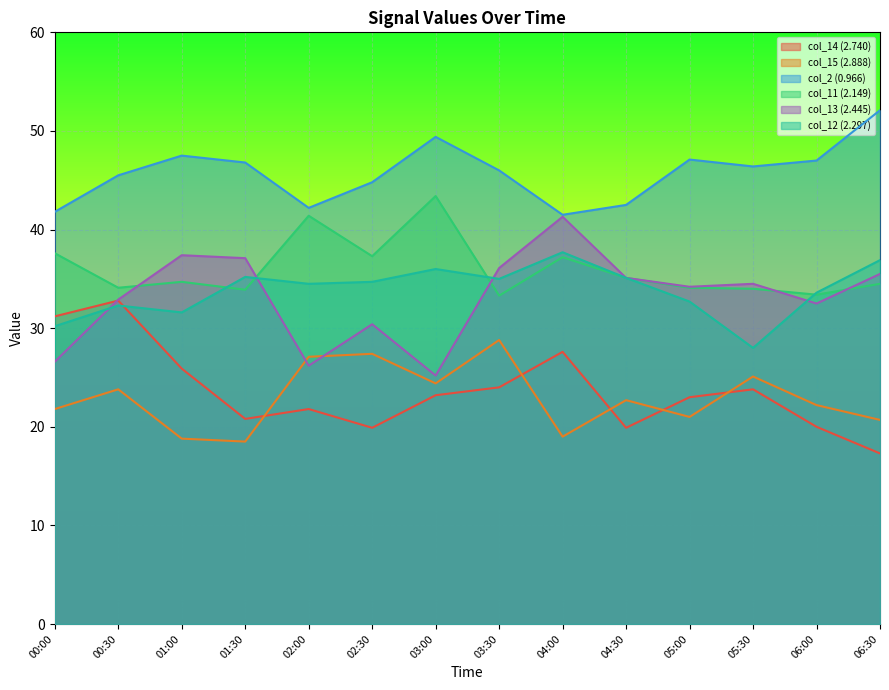

At 01:30, list the series in order from largest to smallest.

col_2 (0.966), col_13 (2.445), col_12 (2.297), col_11 (2.149), col_14 (2.740), col_15 (2.888)